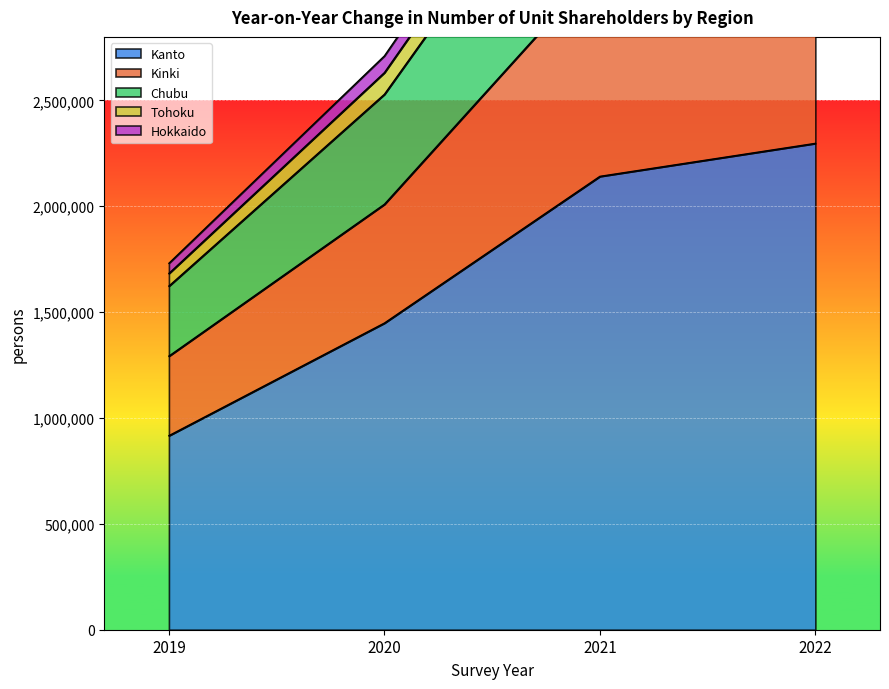

True or false: Kinki has a value of 3954238 at 2021.

True